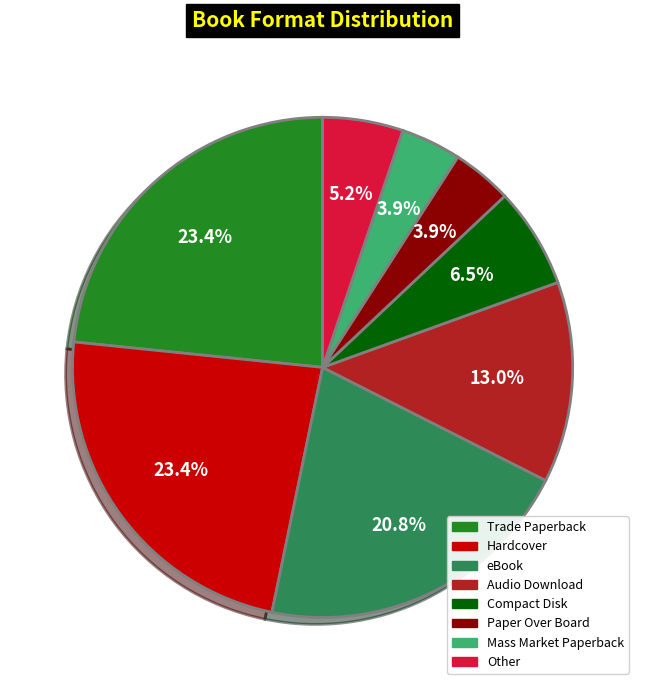

What percentage is NOT represented by Trade Paperback?

76.6%